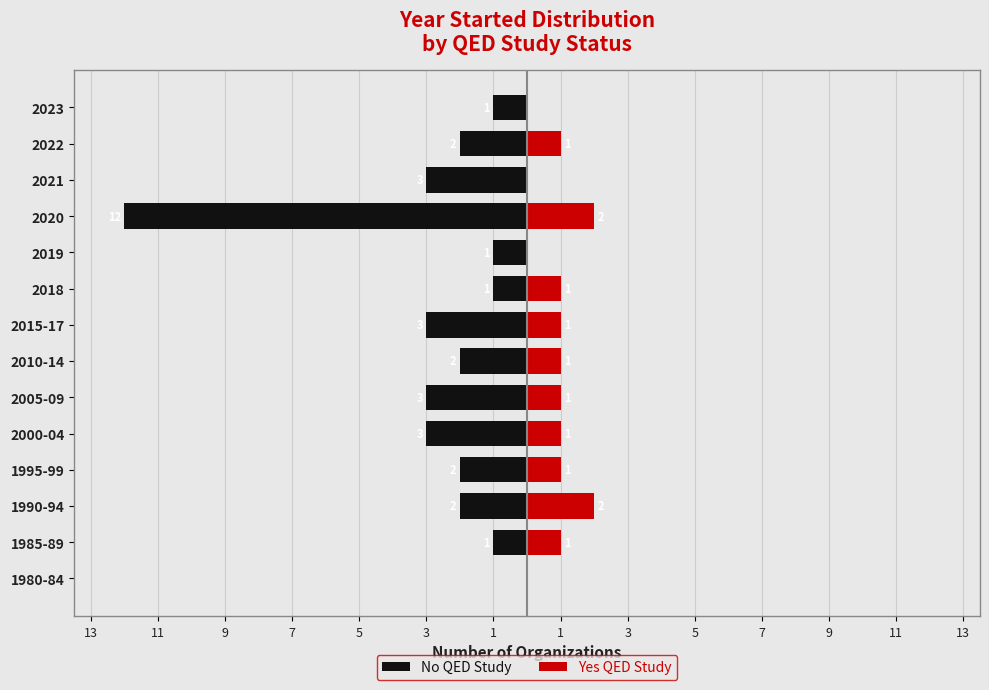

What are all the series names shown in the legend?

No QED Study, Yes QED Study